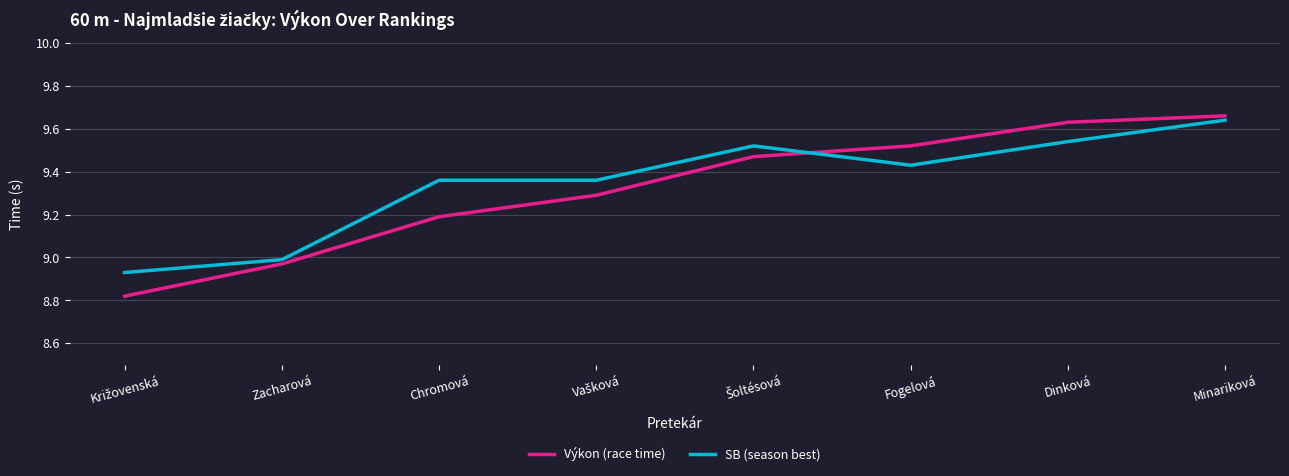

Between Zacharová and Dinková, which series saw the biggest shift?

Výkon (race time)